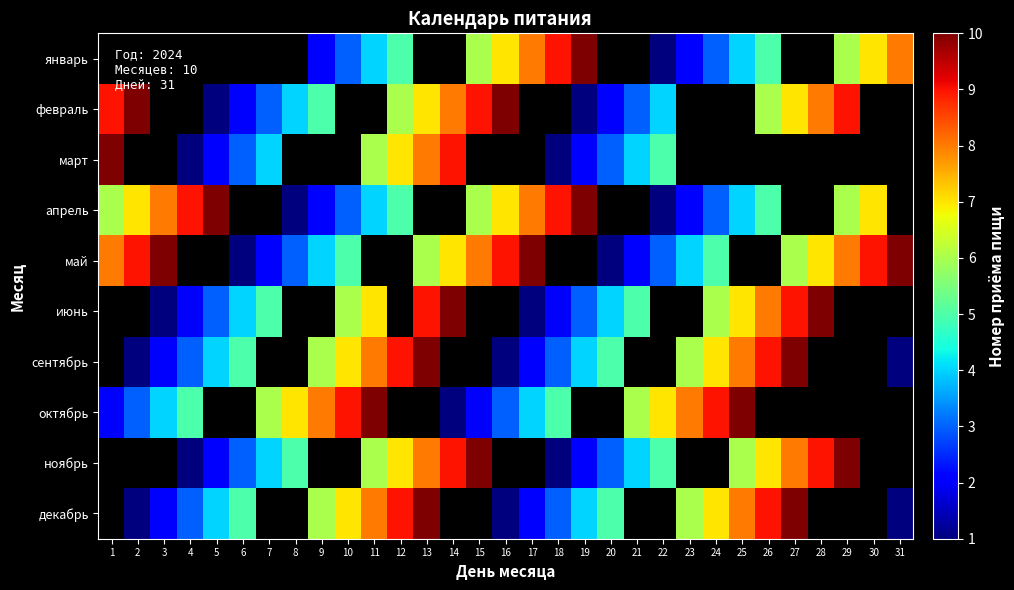

What is the difference between the highest and lowest values at 30?

2.0